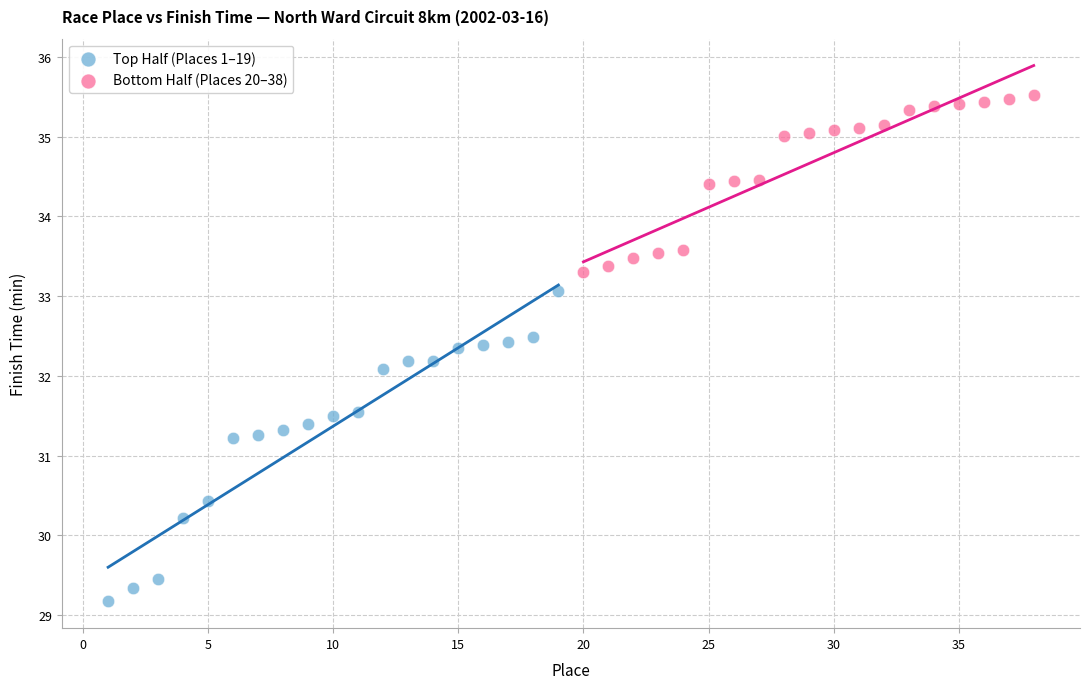

Which series contains the lowest Y value?

Top Half (Places 1–19)